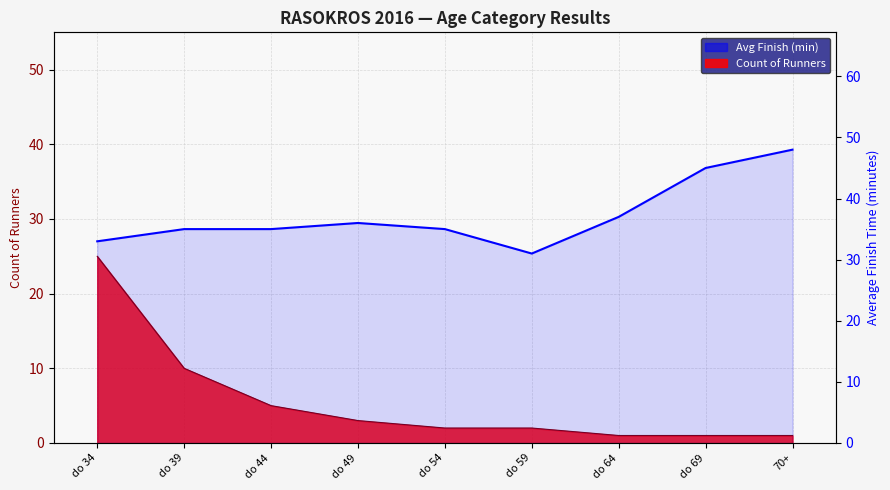

True or false: Avg Minutes has a value of 21 at do 44.

False